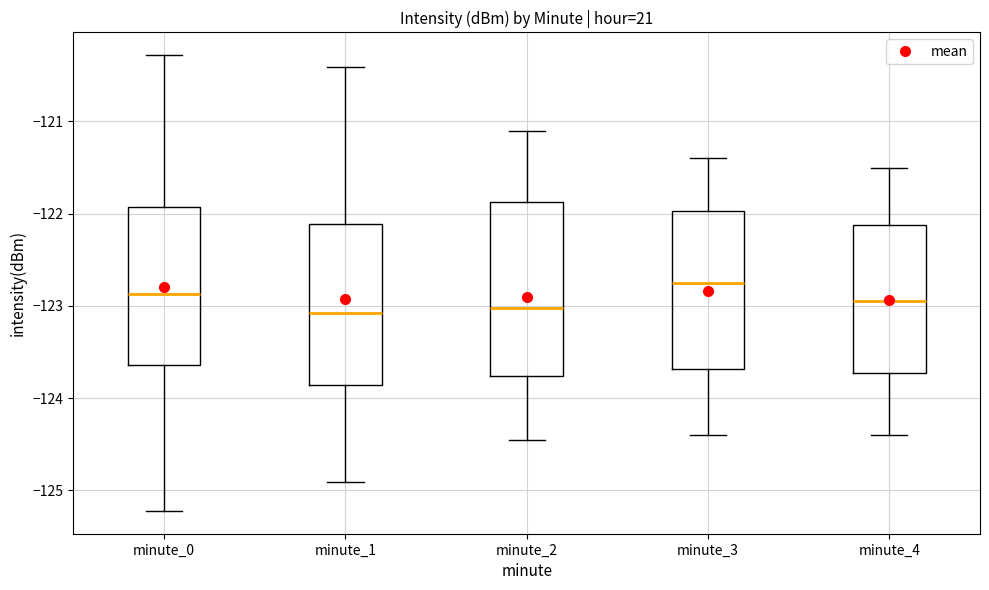

Where does the median line of the box for minute_1 sit on the y-axis? The values are not printed on the chart, so give them approximately, as read against the axis.

-123.1